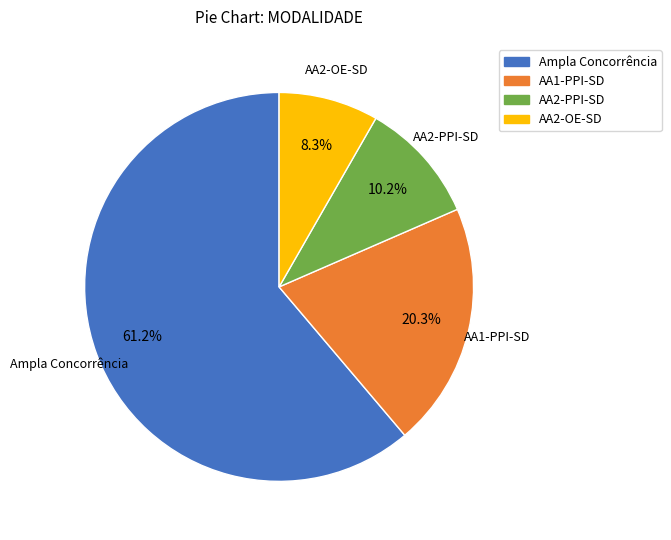

What percentage is the AA1-PPI-SD slice, to the nearest percent?

20%